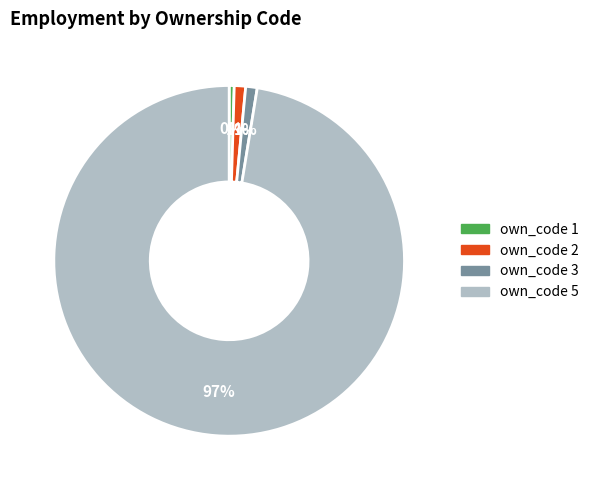

How many slices are in this pie chart?

4